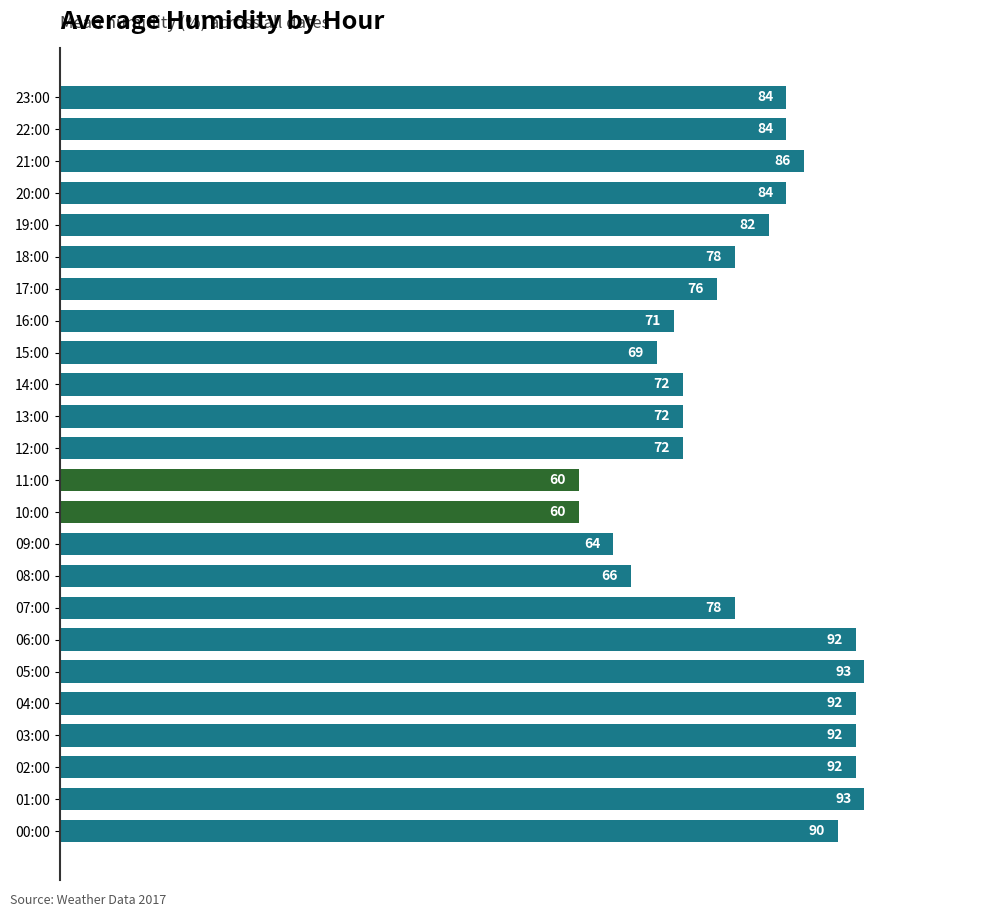

Reading bottom to top, transcribe all the data shown in this chart.

90	93	92	92	92	93	92	78	66	64	60	60	72	72	72	69	71	76	78	82	84	86	84	84